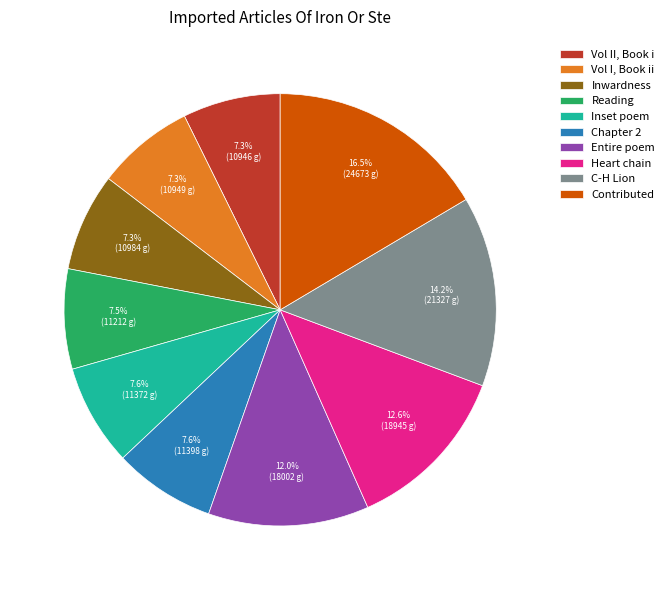

Approximately how many times larger is the value at C-H Lion compared to Heart chain?

1.1